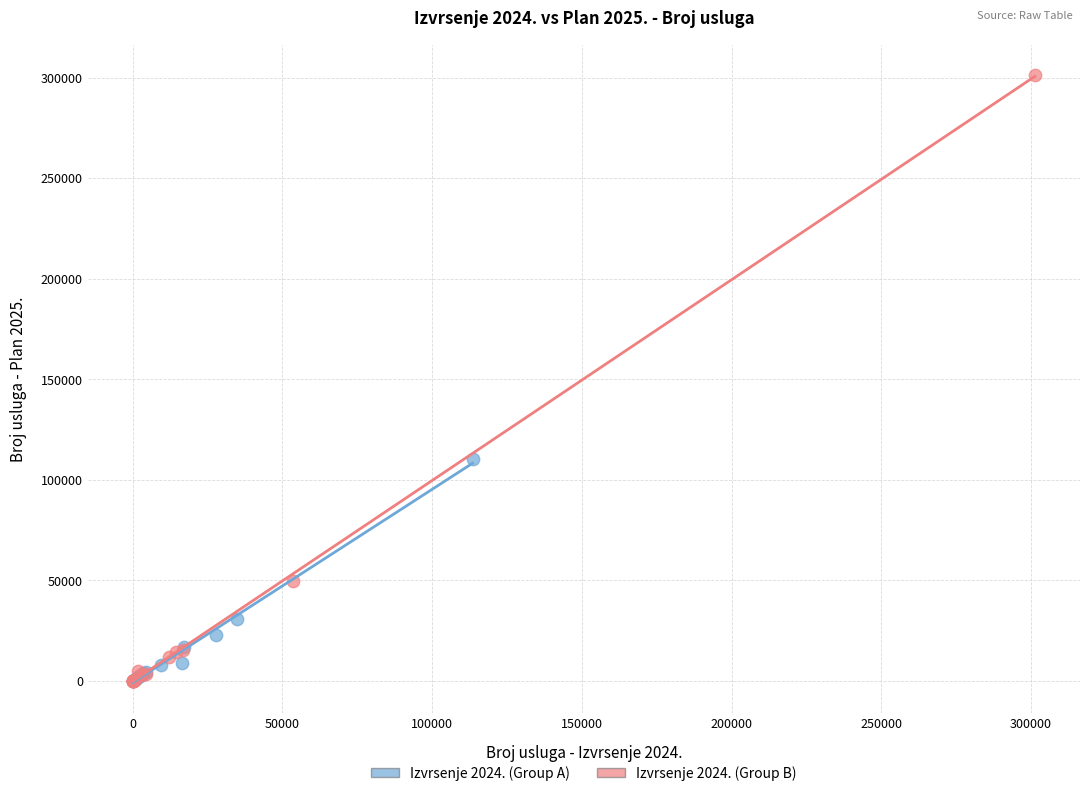

Which series has the largest Y range (max minus min)?

Izvrsenje 2024. (Group B)